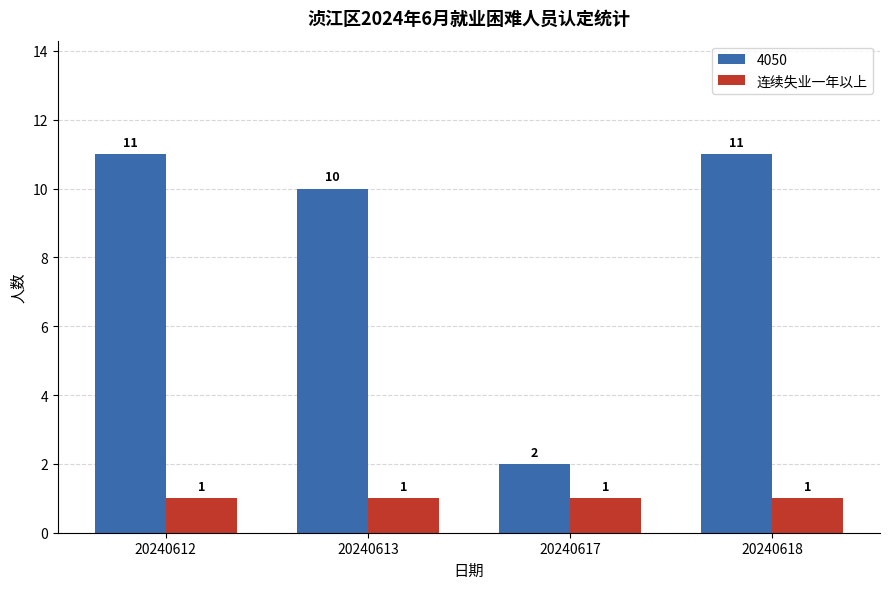

Between 20240612 and 20240617, which series saw the biggest shift?

4050